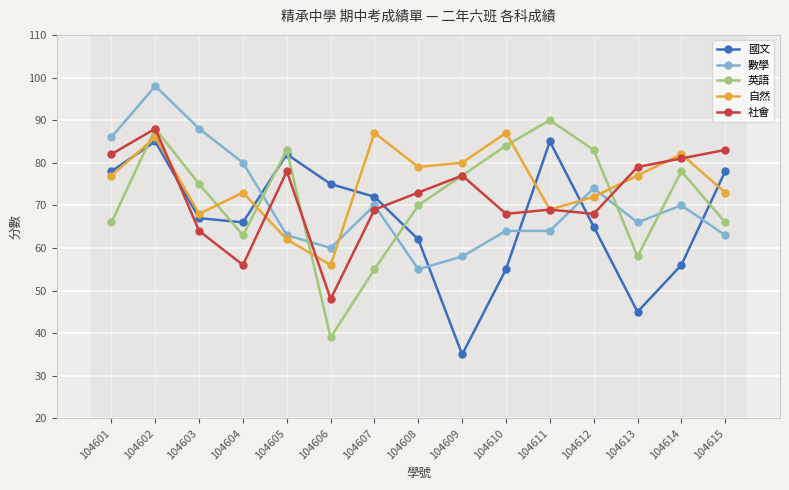

How many lines are shown in the chart?

5